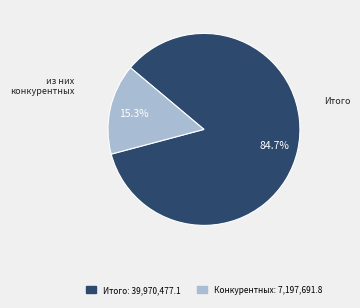

Is there any slice that represents more than half of the pie?

Yes